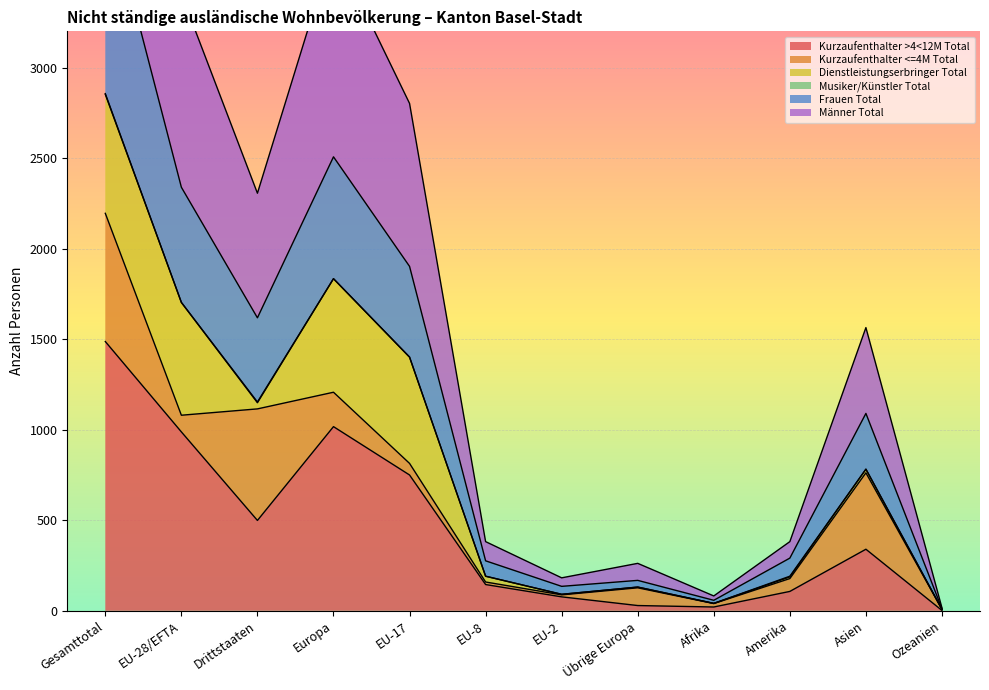

True or false: Kurzaufenthalter >4<12M Total and Männer Total intersect in this chart.

False